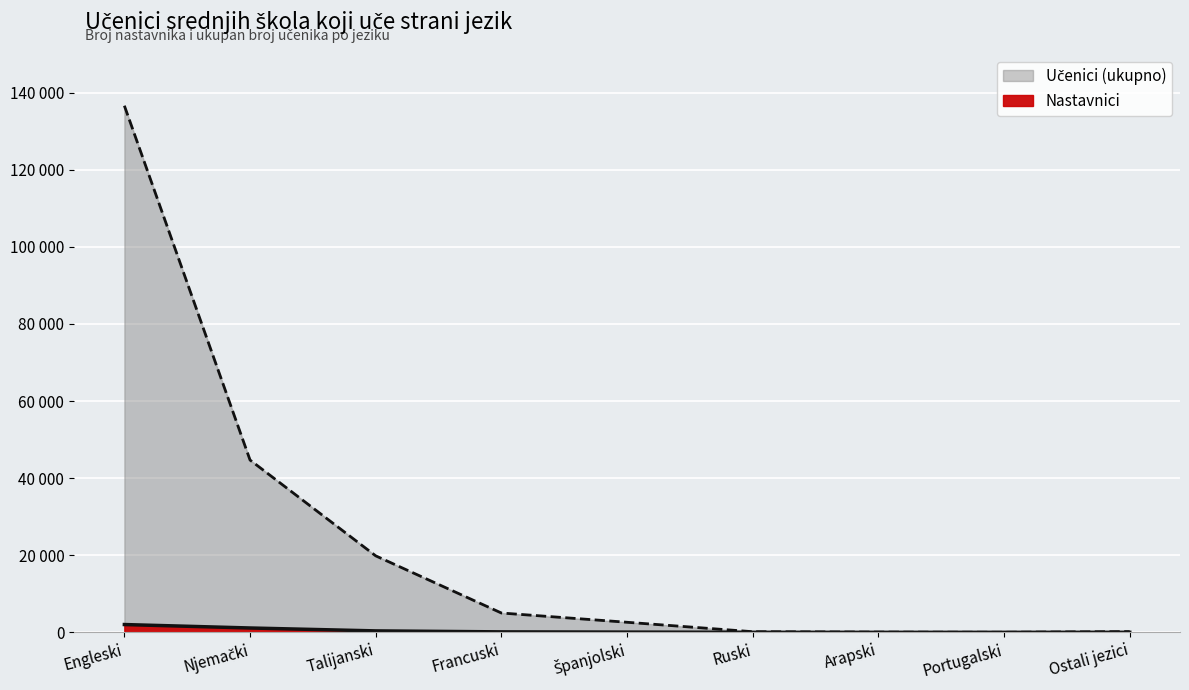

What is the label of the 2nd point from the right?

Portugalski